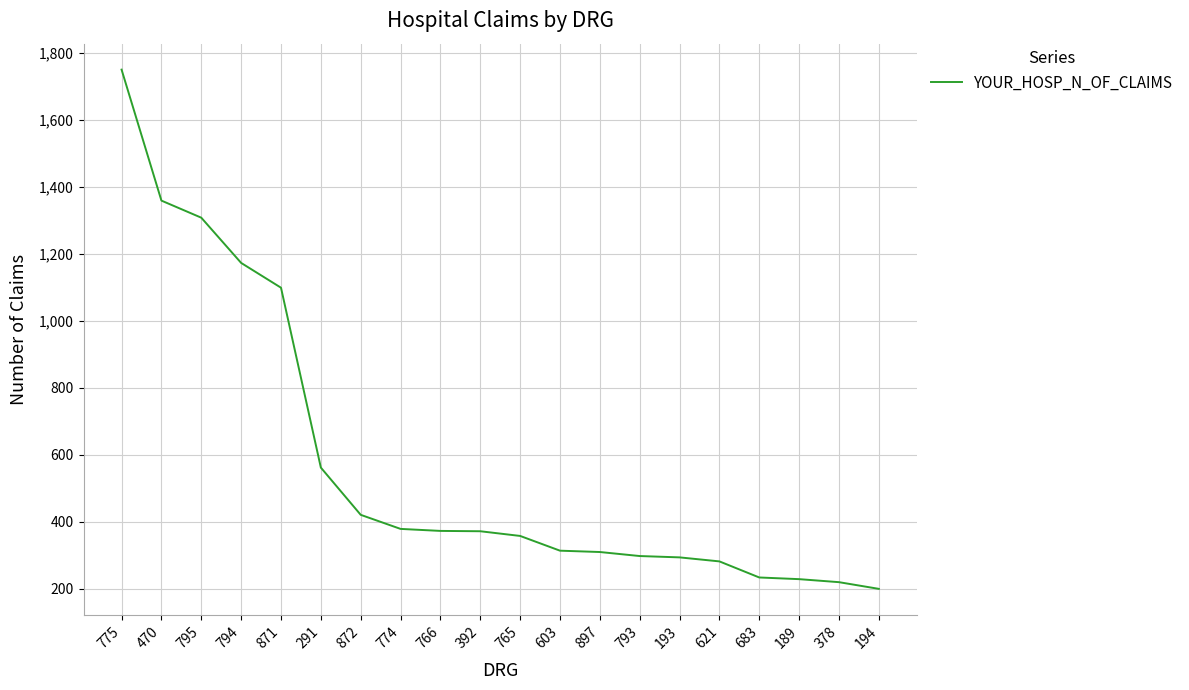

What is the minimum value shown in the chart?

199